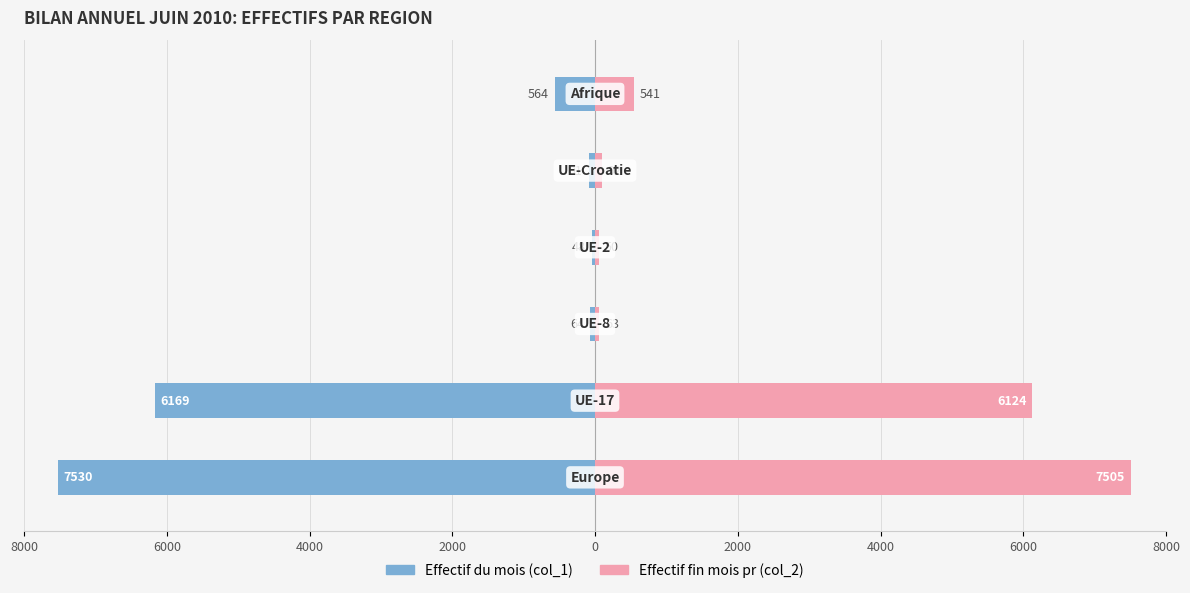

Reading left to right, list all the values displayed in this chart.

Effectif du mois (col_1): 8000=-7530	6000=-6169	4000=-64	2000=-48	0=-91	2000=-564
Effectif fin mois pr (col_2): 8000=7505	6000=6124	4000=63	2000=50	0=92	2000=541